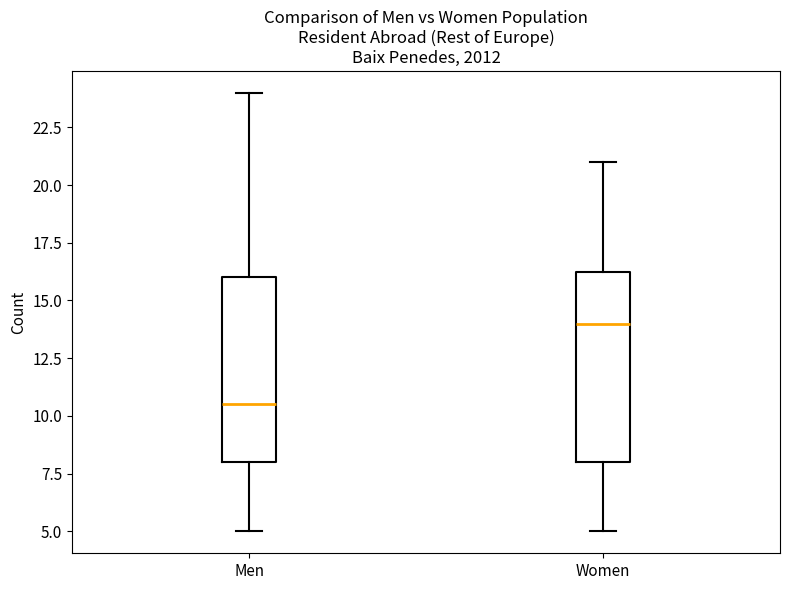

Which box's median line is the lowest?

Men